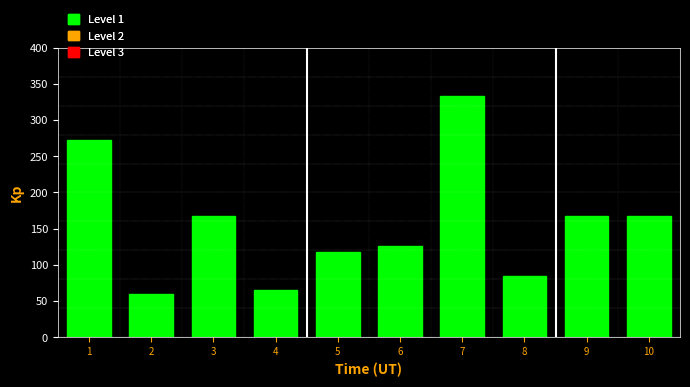

Reading left to right, extract all data points from this chart.

272.0	60.0	168.0	66.0	118.0	126.2	333.0	84.0	168.0	168.0